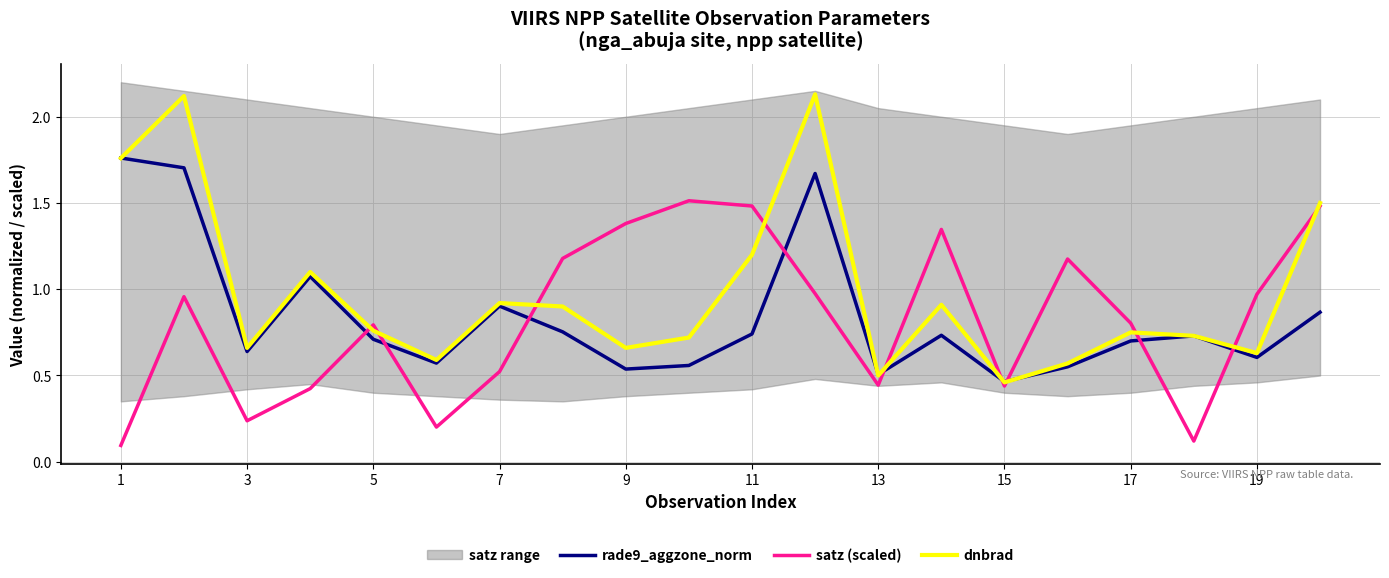

The dnbrad series shows 1.1 at 9. True or false?

False